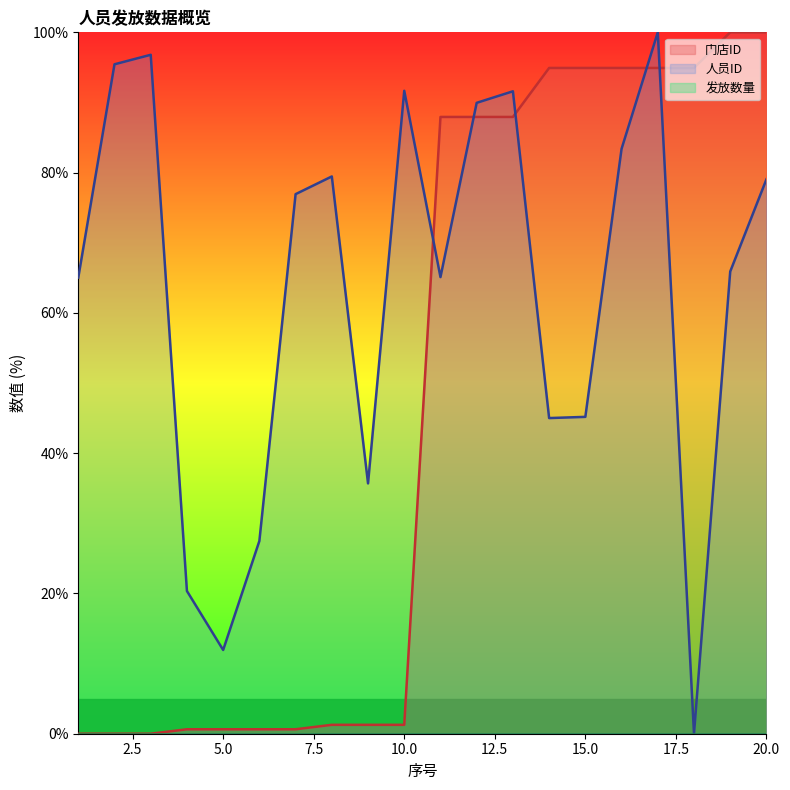

How many intersections are there between 人员ID and 门店ID?

5